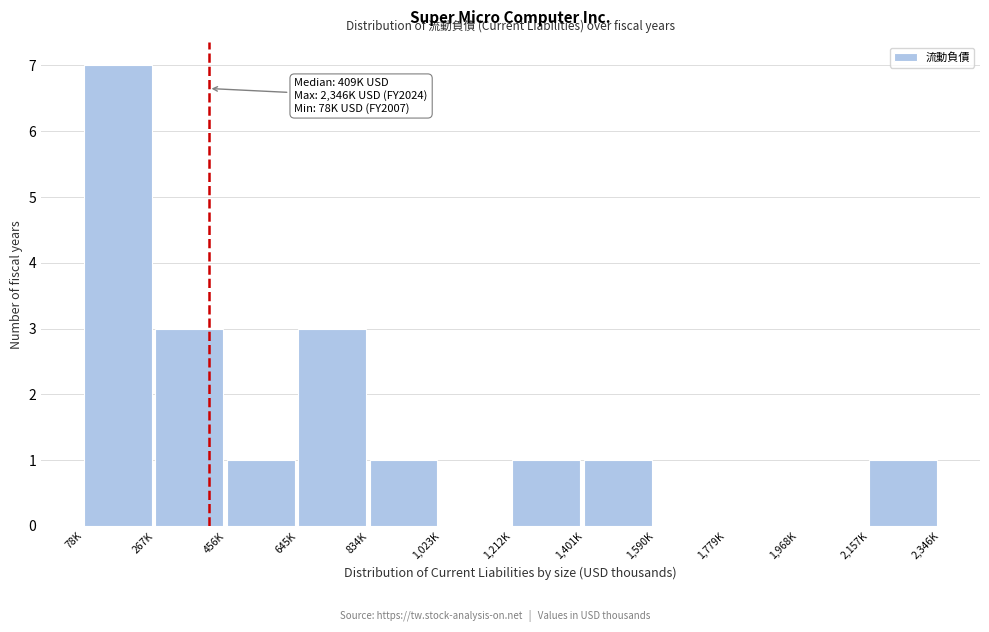

Reading right to left, what are all the values shown in this chart?

2,157K=1	1,968K=0	1,779K=0	1,590K=0	1,401K=1	1,212K=1	1,023K=0	834K=1	645K=3	456K=1	267K=3	78K=7